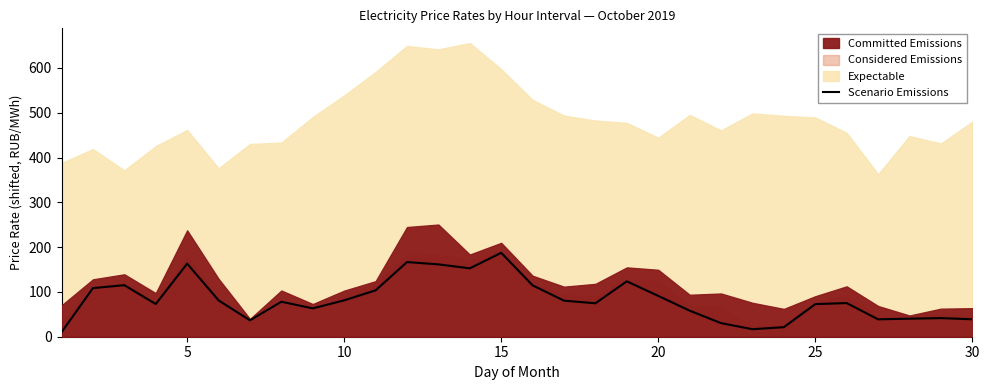

The chart shows a value of 110.4 at 10. True or false?

False